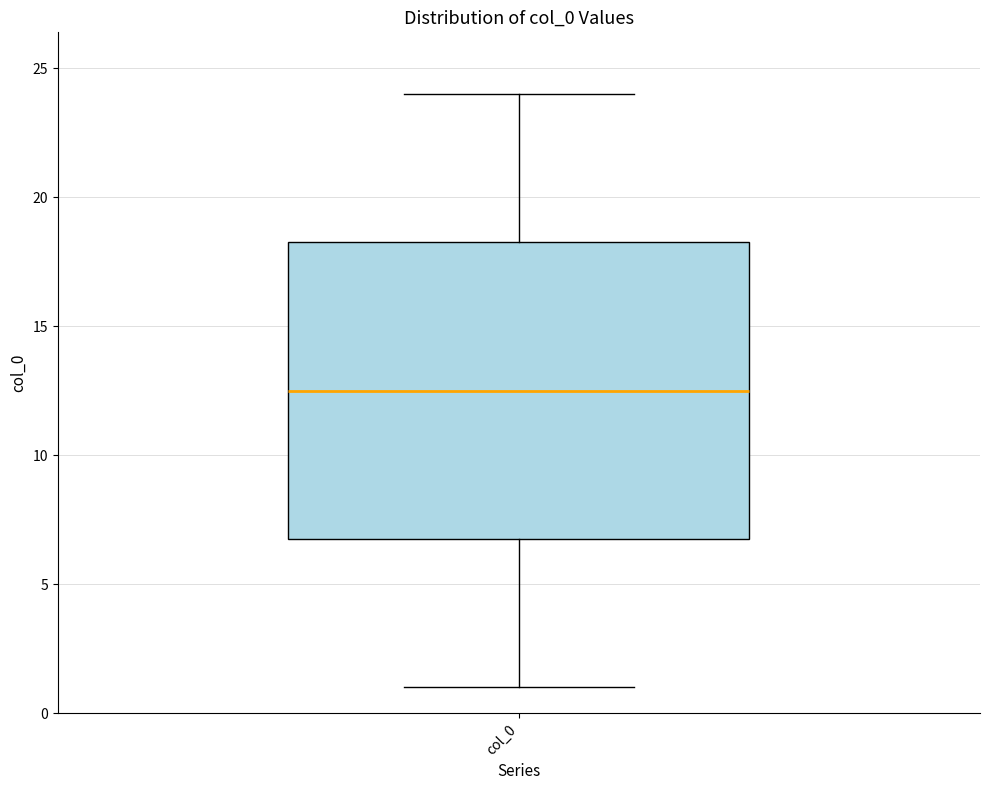

Read this box plot against the y-axis: the position of the median line, the range covered by the box, and the ends of both whiskers. The values are not printed on the chart, so give them approximately, as read against the axis.

median 12.5, box 7.0 to 18.5, whiskers 1.0 to 24.0